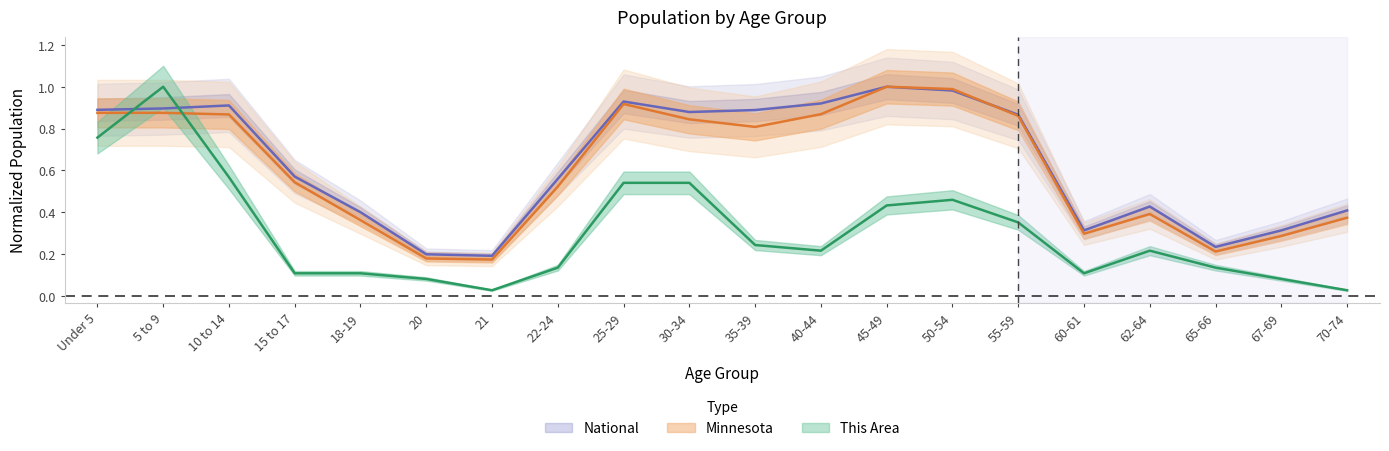

What is the value of the Minnesota point at the 12th from the left?

0.9